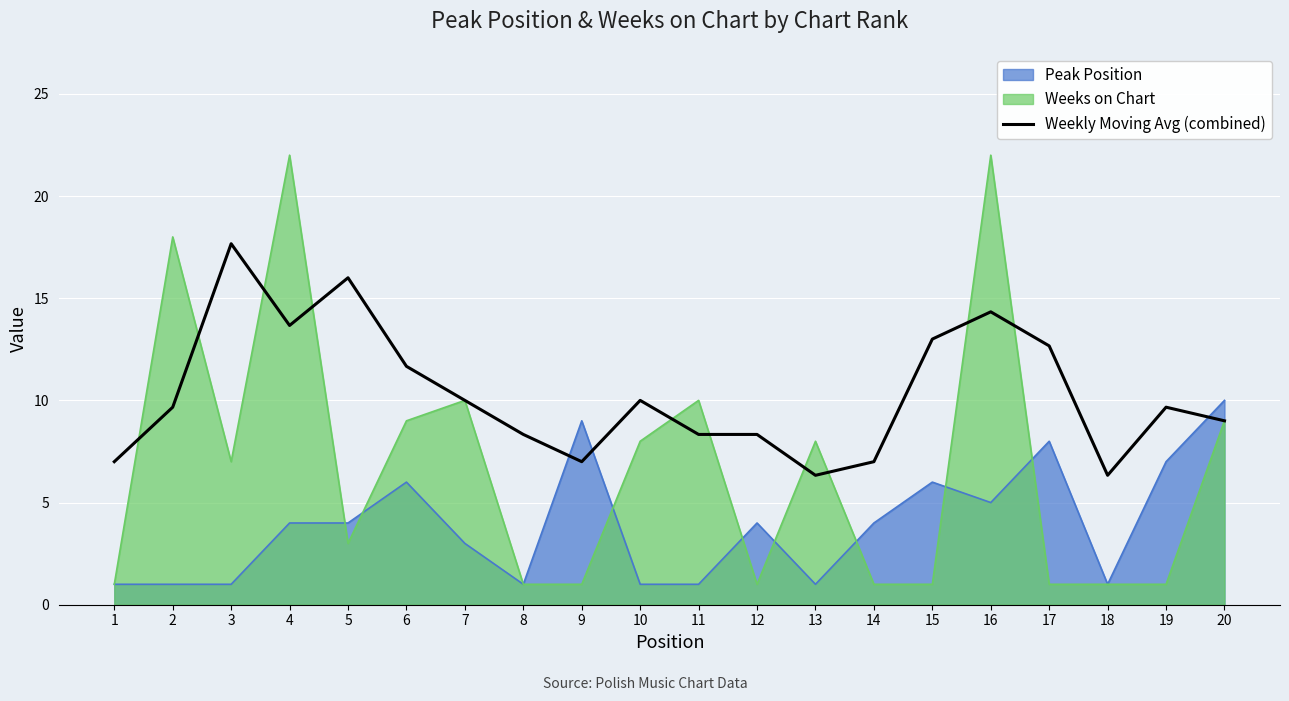

What is the value of the 3rd point from the left?

17.7